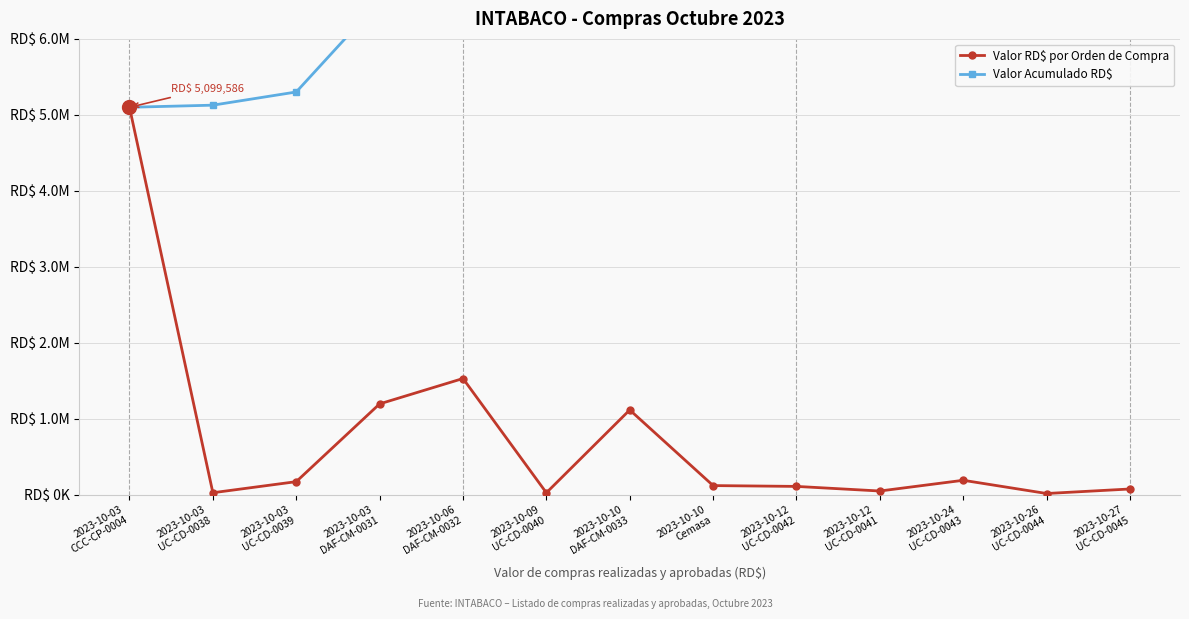

True or false: Valor Acumulado RD$ has more than 0 points higher than both neighbors.

False